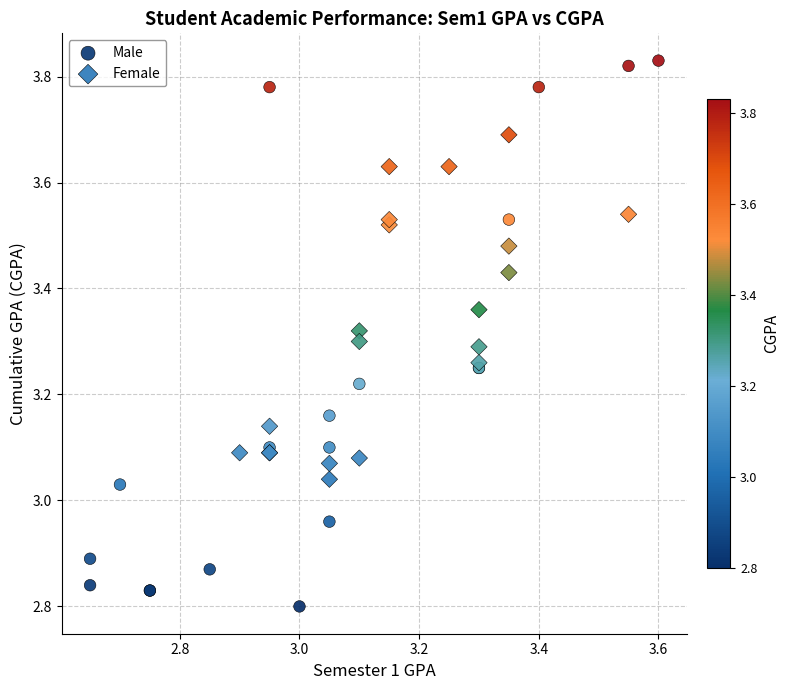

Which series has the widest spread of Y values?

Male